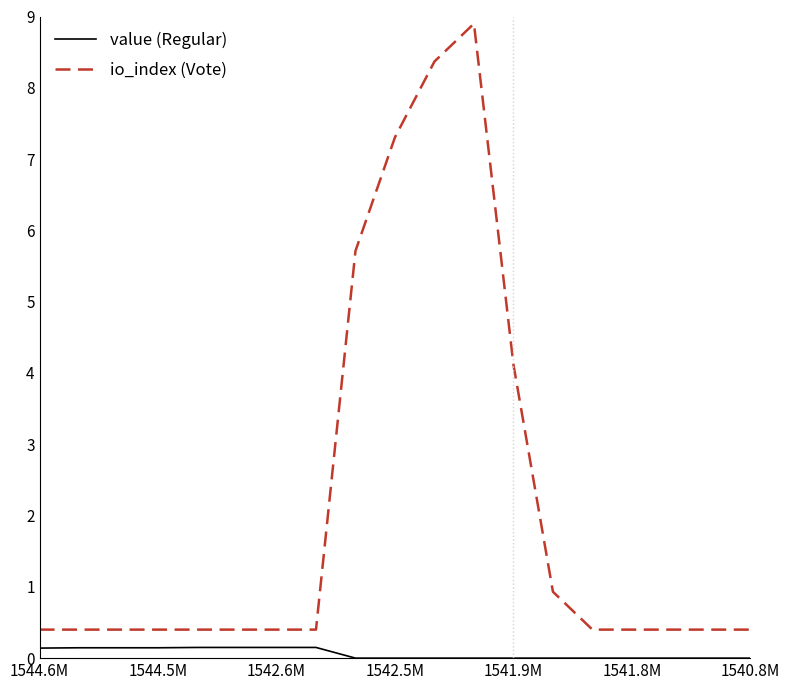

Which series has the largest total across all categories?

io_index (Vote)